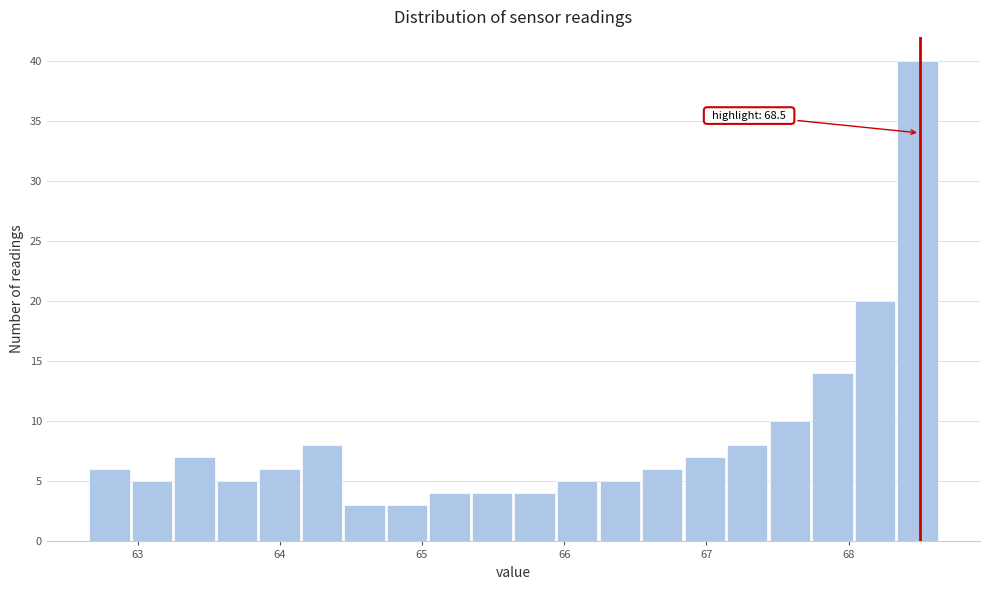

Around what value on the x-axis is the tallest bar? Give the approximate position of its centre, as read against the axis.

68.5